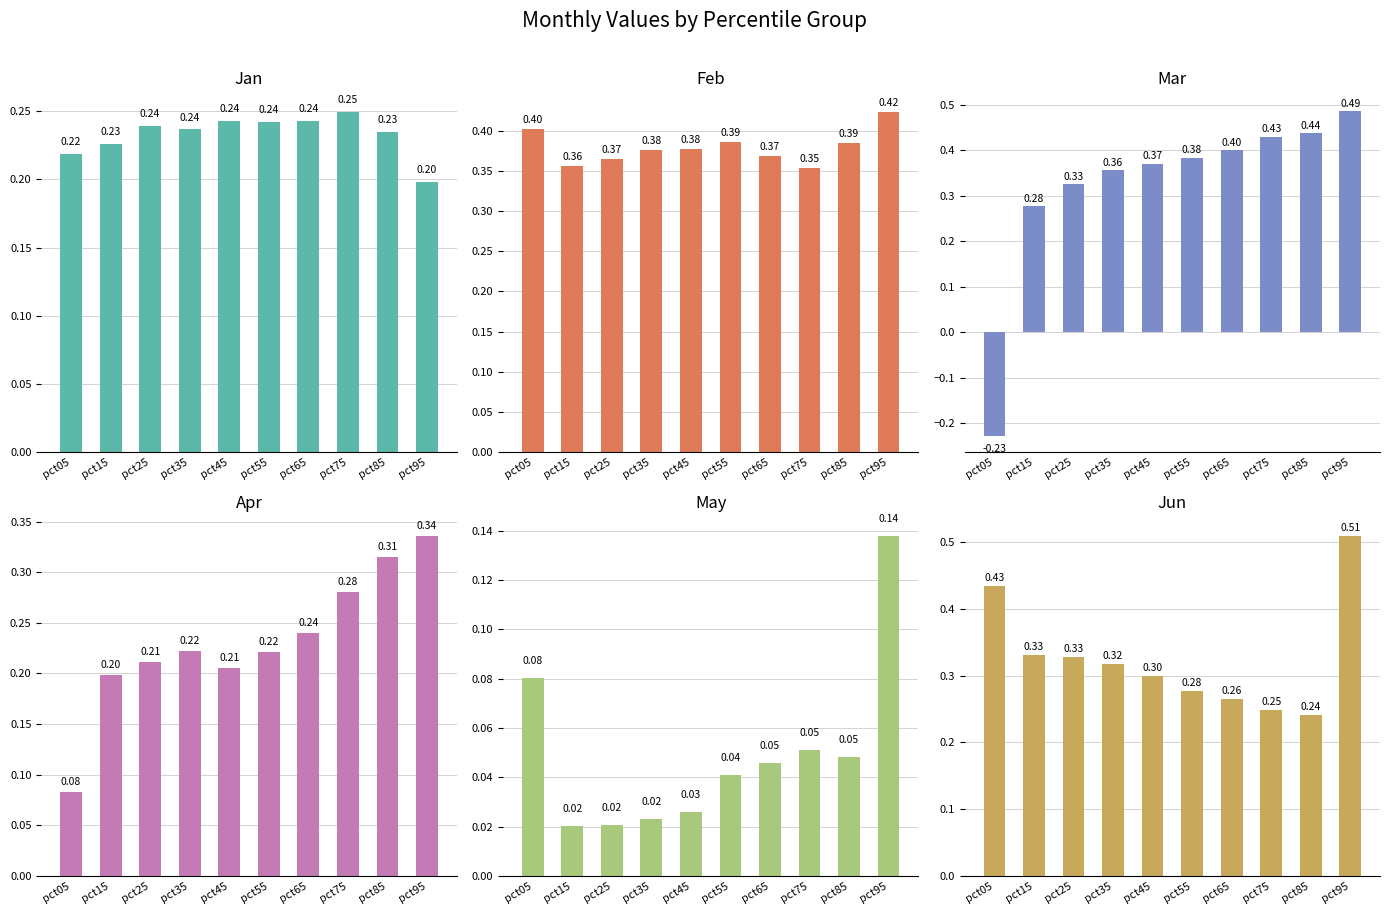

How many Feb values are between 0 and 1?

10